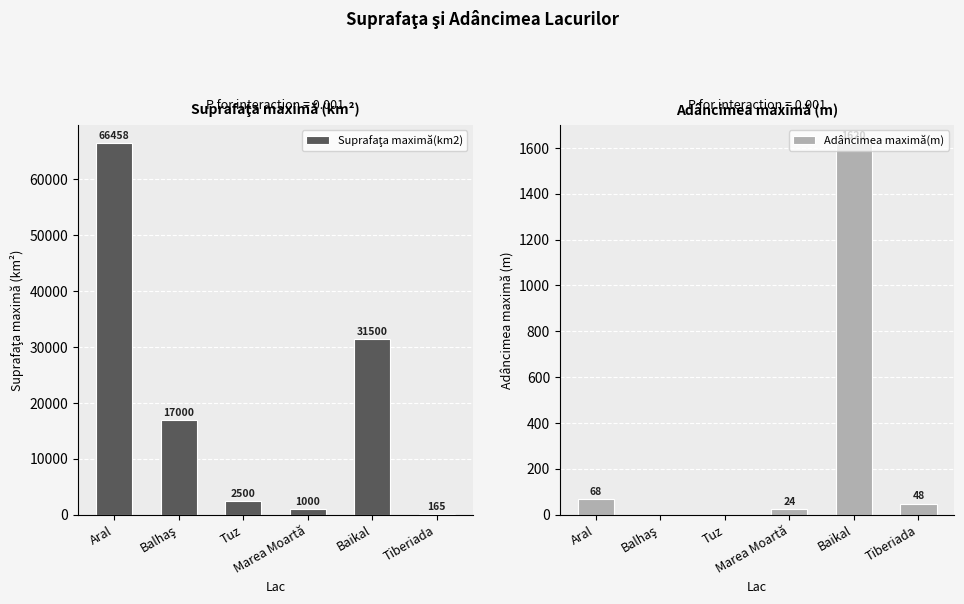

Reading right to left, list all the values displayed in this chart.

Suprafaţa maximă(km2): 165	31500	1000	2500	17000	66458
Adâncimea maximă(m): 48	1620	24	0	0	68